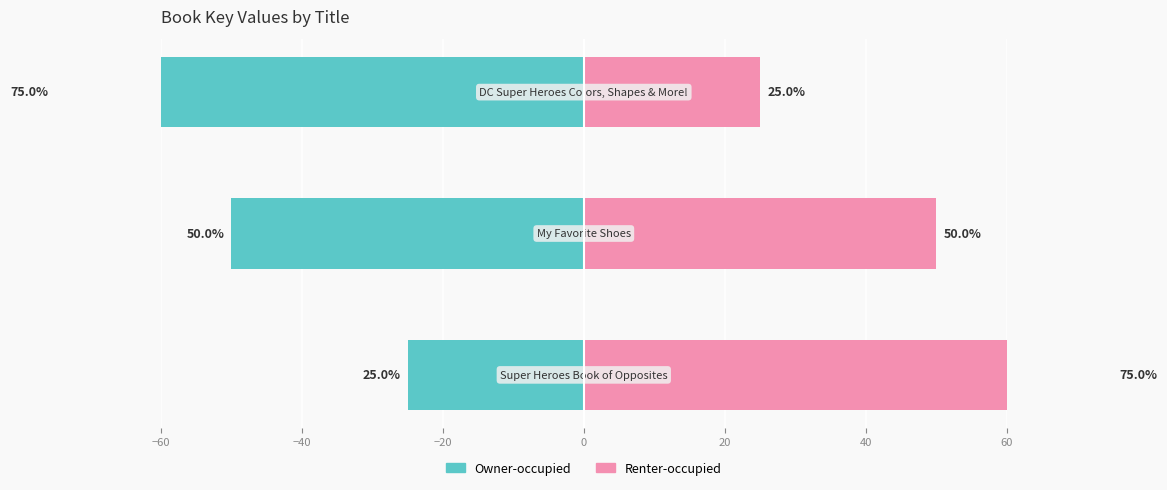

List the series in order of their overall mean, highest first.

Renter-occupied, Owner-occupied